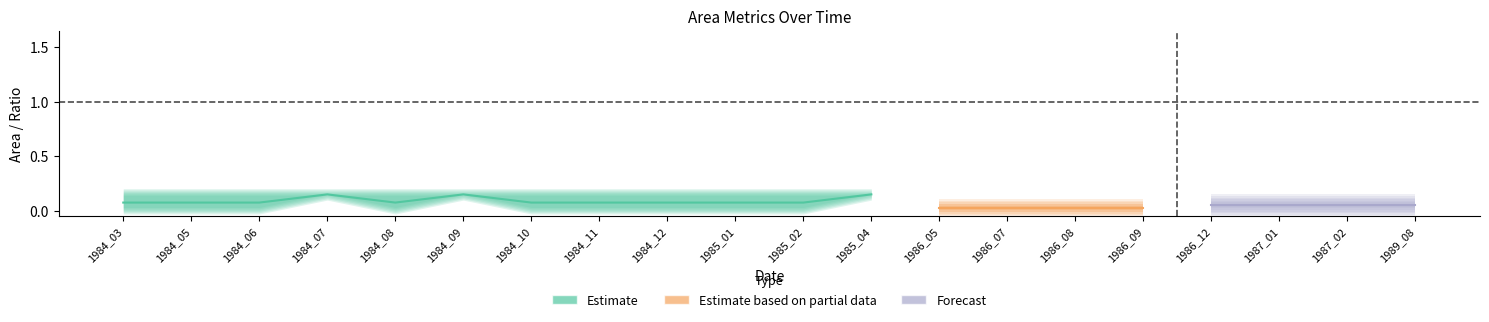

What is the maximum value for origlandArea?

0.1